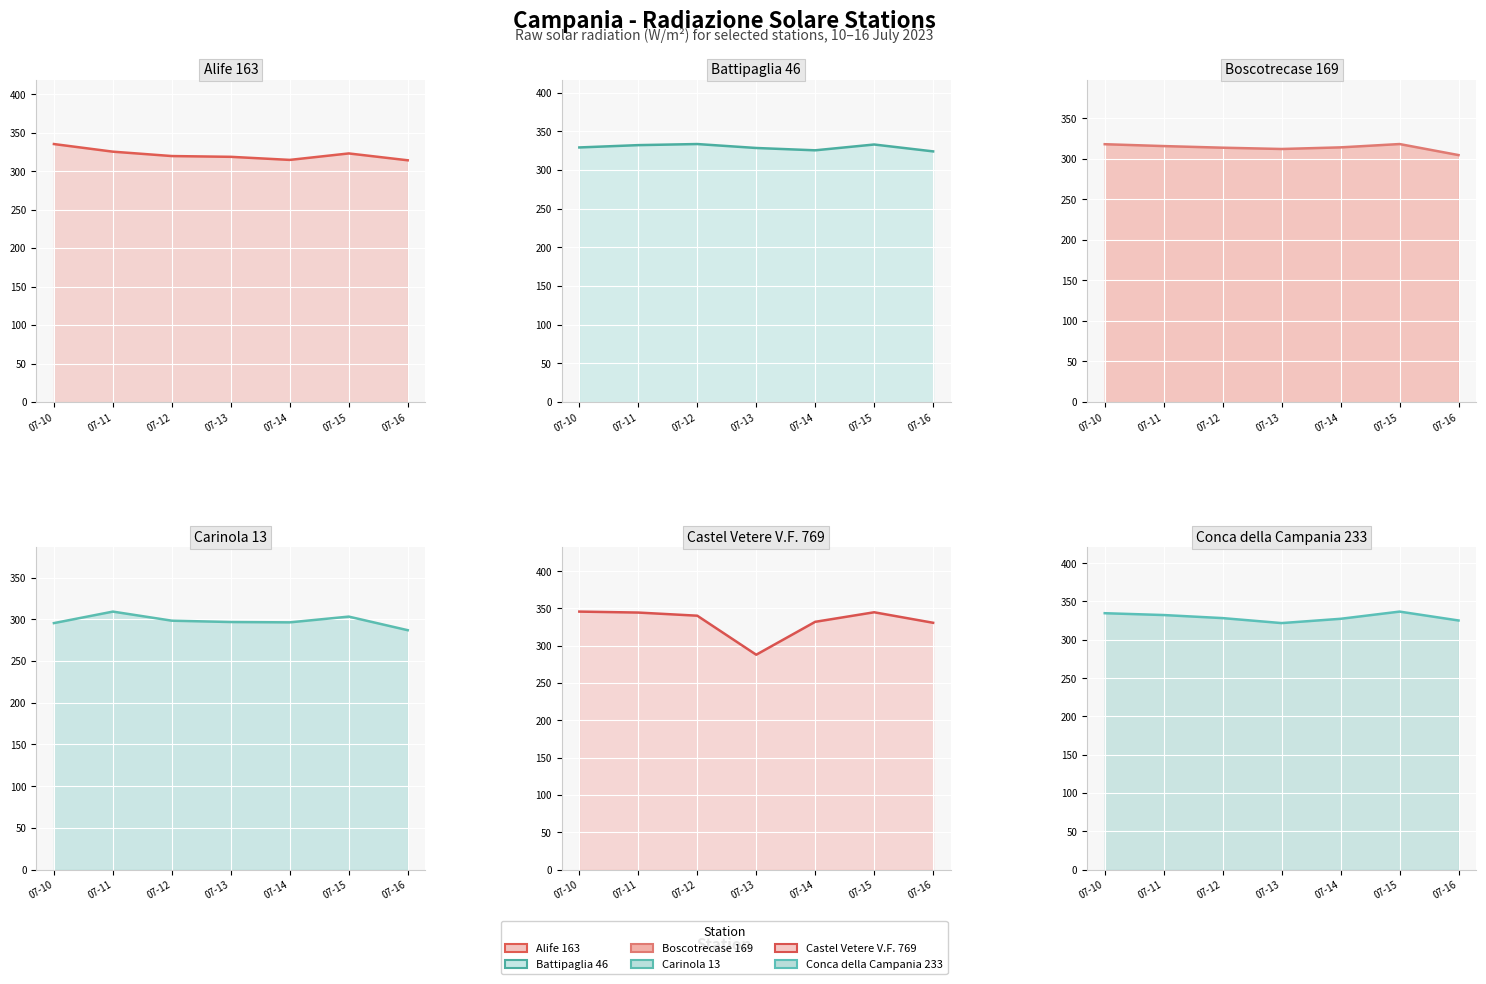

What is the sum of all Battipaglia 46 values?

2306.1